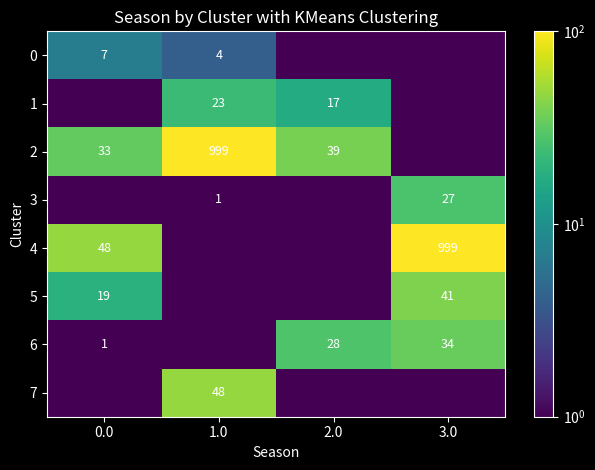

Rank the categories by row_3 value from highest to lowest.

3.0, 1.0, 0.0, 2.0